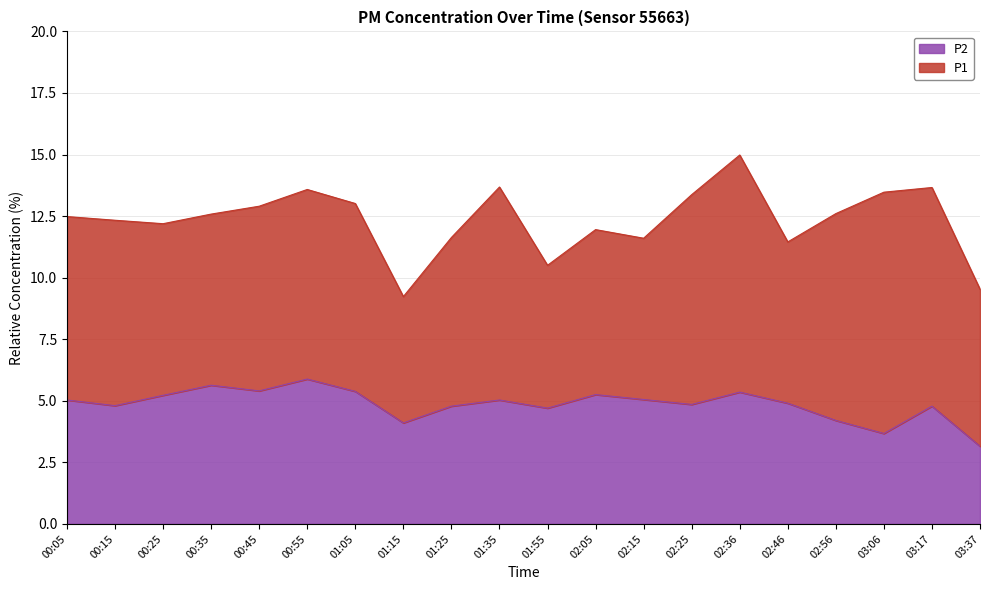

Is it true that the value at 00:45 is 5.4?

True